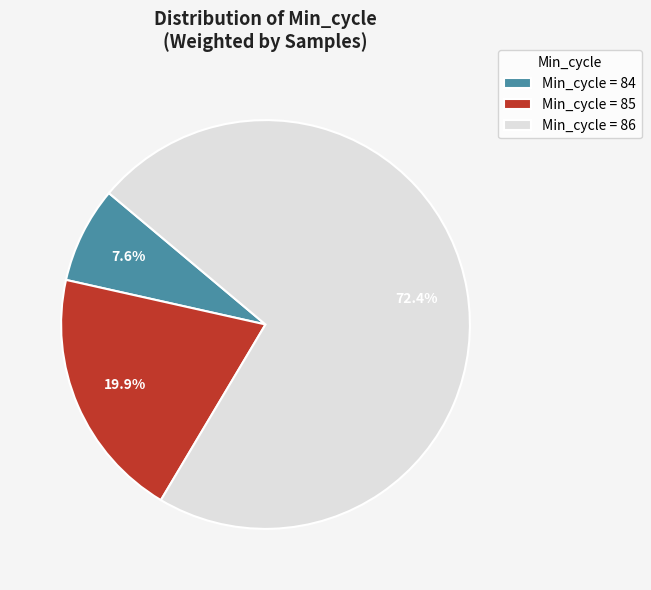

Which category has the biggest portion of the pie?

Min_cycle = 86